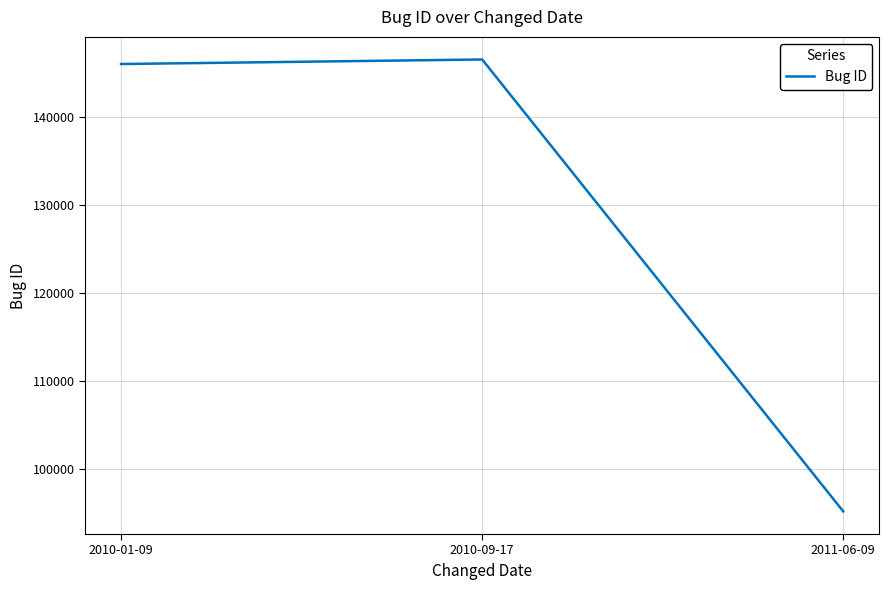

The chart shows a value of 146028 at 2010-01-09. True or false?

True